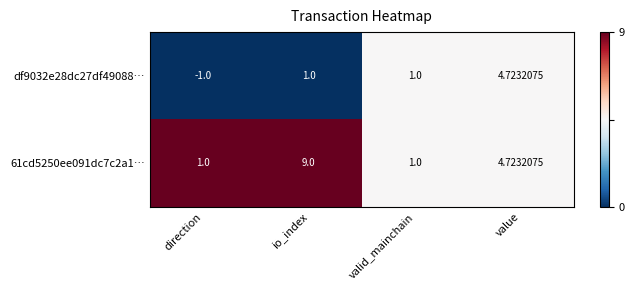

At which label does 61cd5250ee091dc7c2a1… reach its peak?

io_index